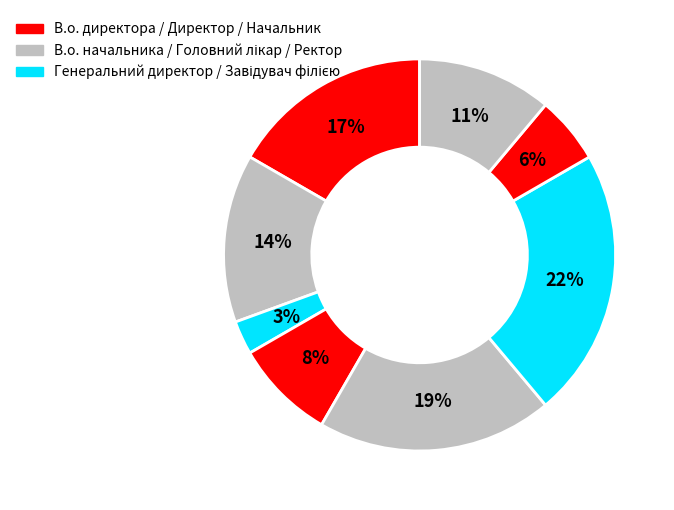

To the nearest percent, what is the average slice percentage?

12%